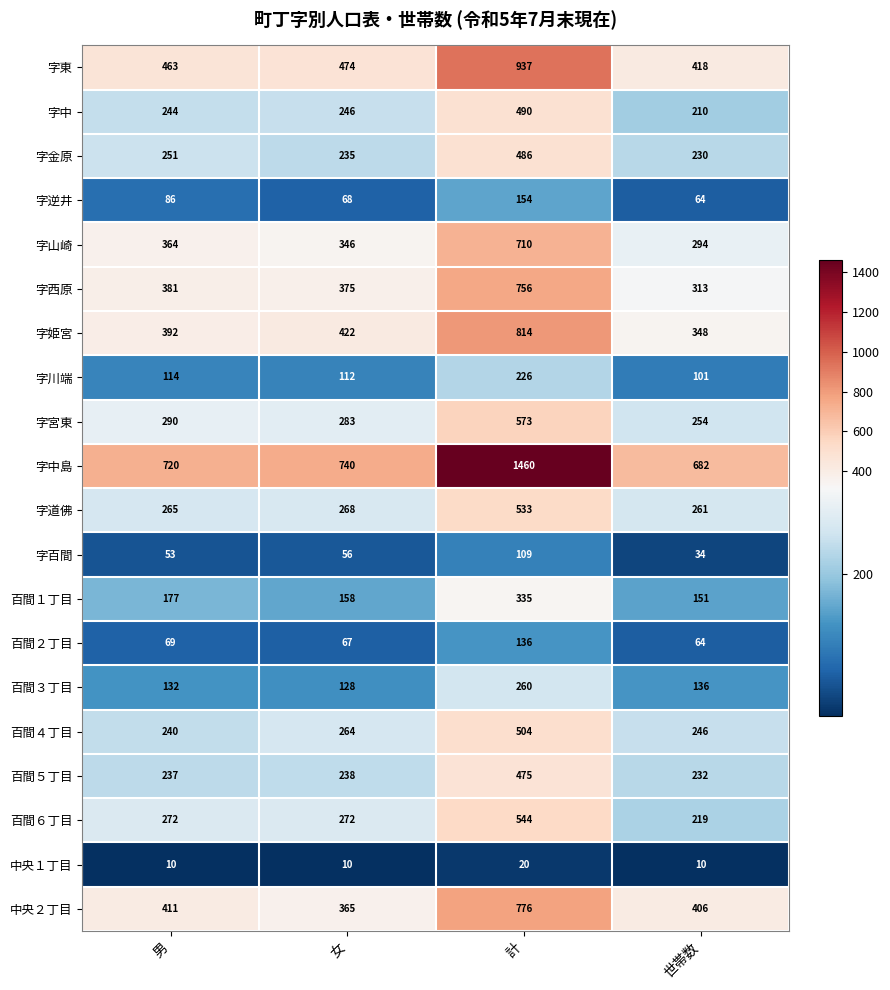

At 女, list the series in order from smallest to largest.

中央１丁目, 字百間, 百間２丁目, 字逆井, 字川端, 百間３丁目, 百間１丁目, 字金原, 百間５丁目, 字中, 百間４丁目, 字道佛, 百間６丁目, 字宮東, 字山崎, 中央２丁目, 字西原, 字姫宮, 字東, 字中島